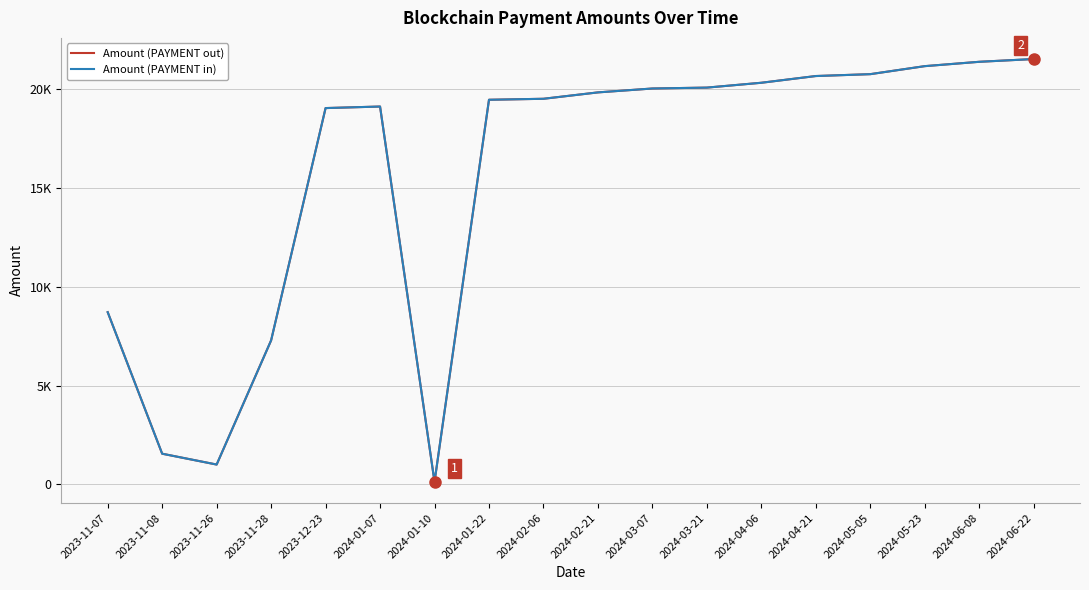

What position from the right is 2023-11-07?

18